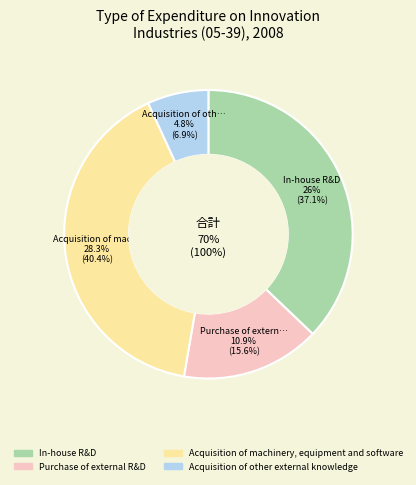

The In-house R&D slice represents 45% of the pie. True or false?

False